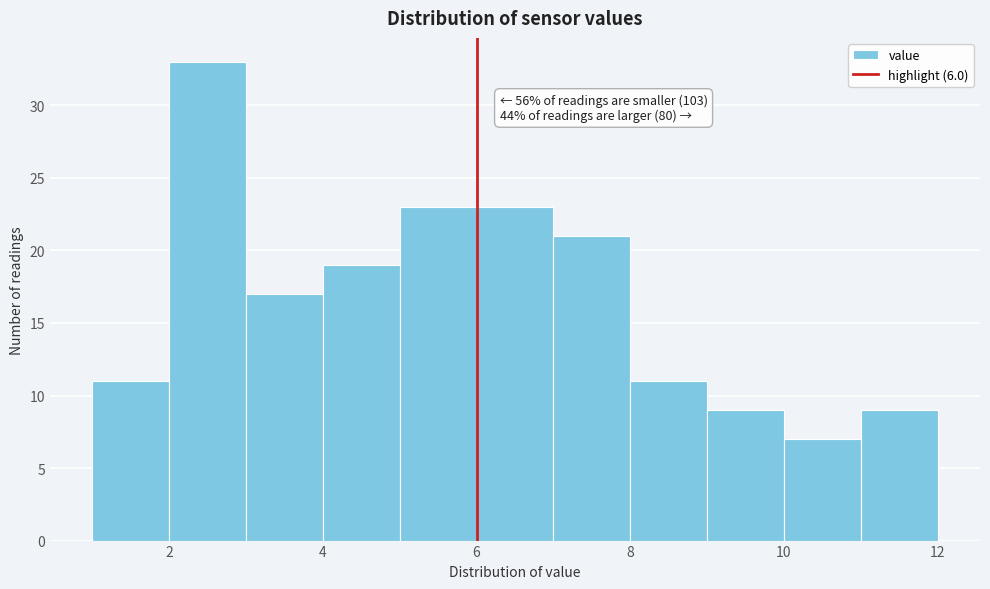

Over which range of the x-axis is the bar tallest?

2 to 3